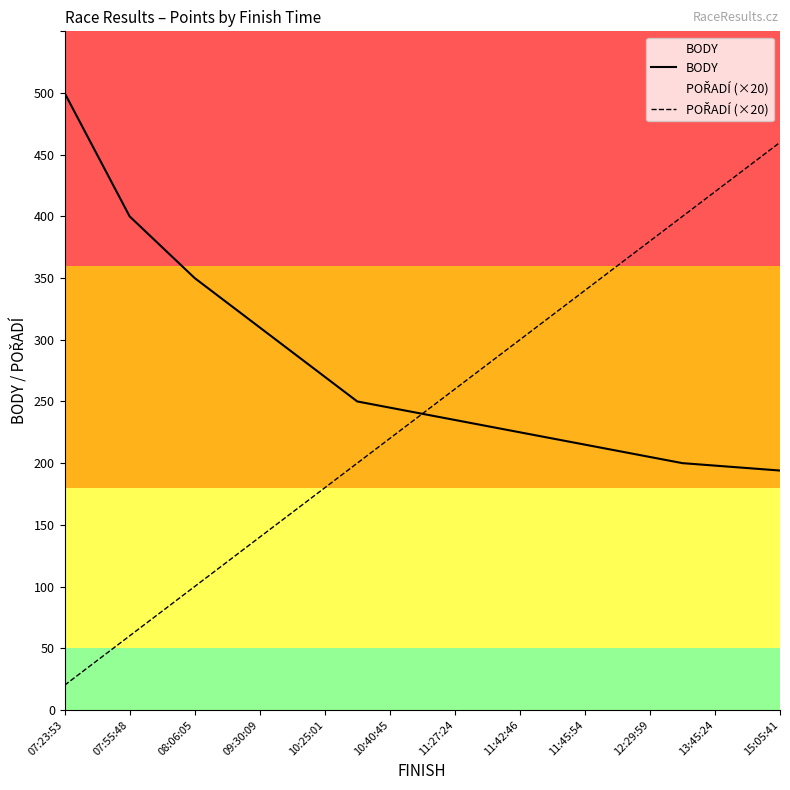

List the series in order of their overall mean, highest first.

BODY, POŘADÍ (×20)